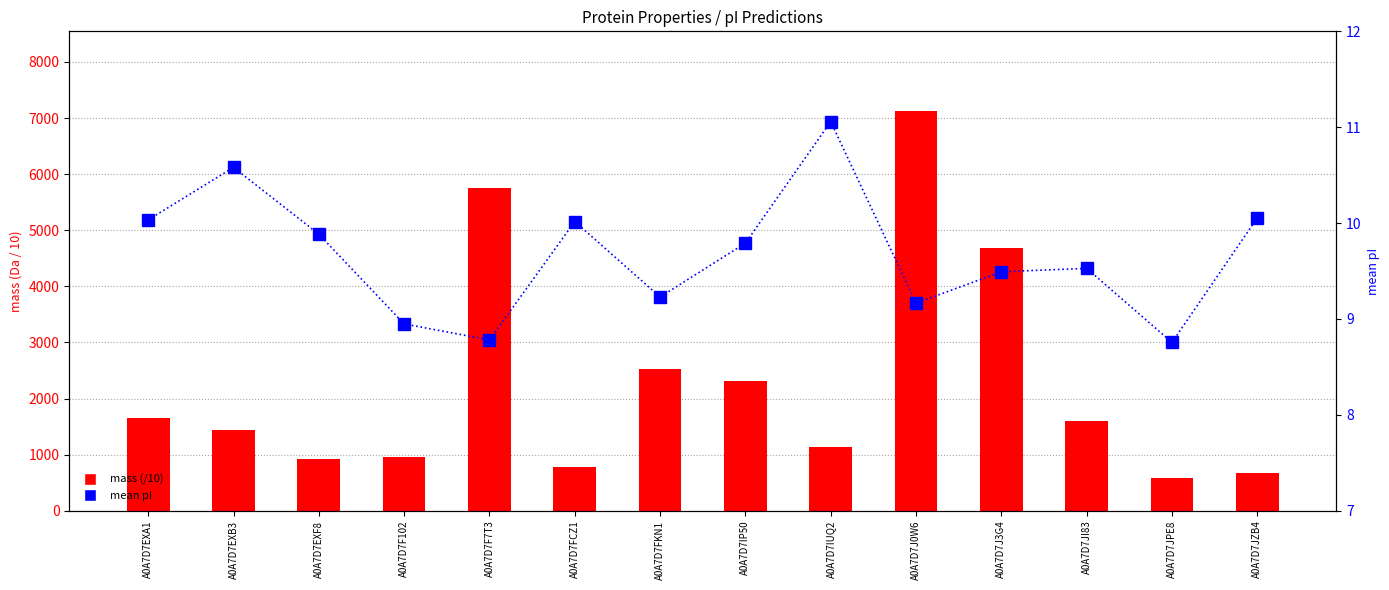

How many series are shown in this chart?

2